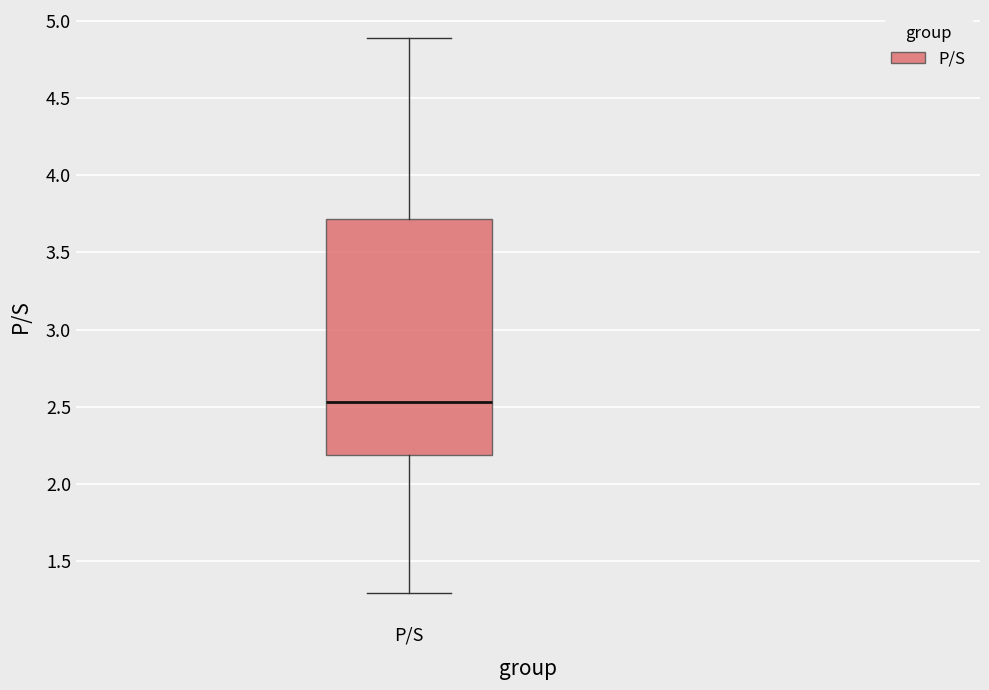

Transcribe this box plot: give where the median line is, the range the box spans, and where the two whiskers end, as read against the y-axis. The values are not printed on the chart, so give them approximately, as read against the axis.

median 2.55, box 2.20 to 3.70, whiskers 1.30 to 4.90